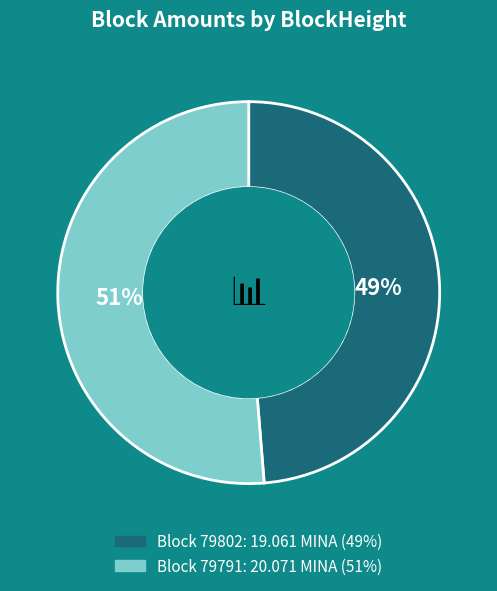

Is there any slice that represents more than half of the pie?

Yes